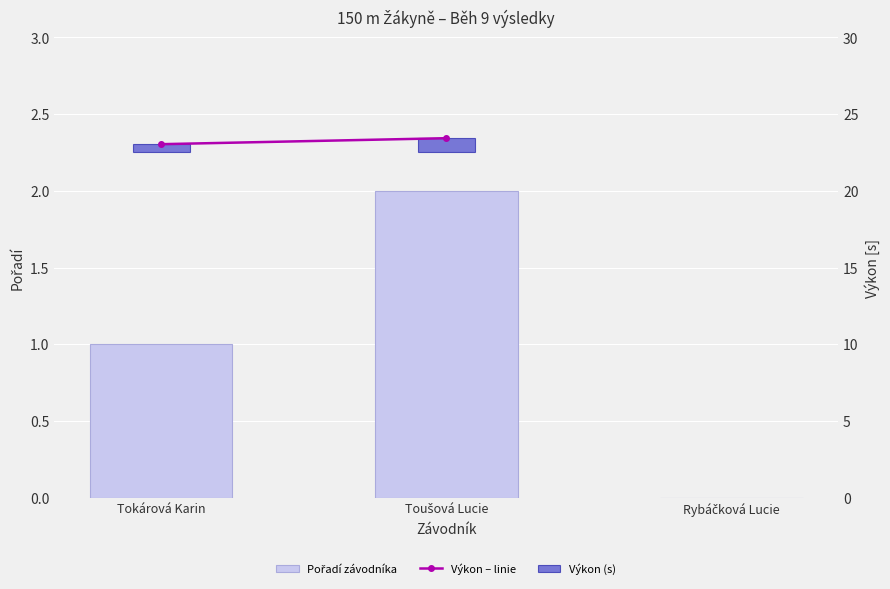

Which category has the highest value across all series?

Toušová Lucie